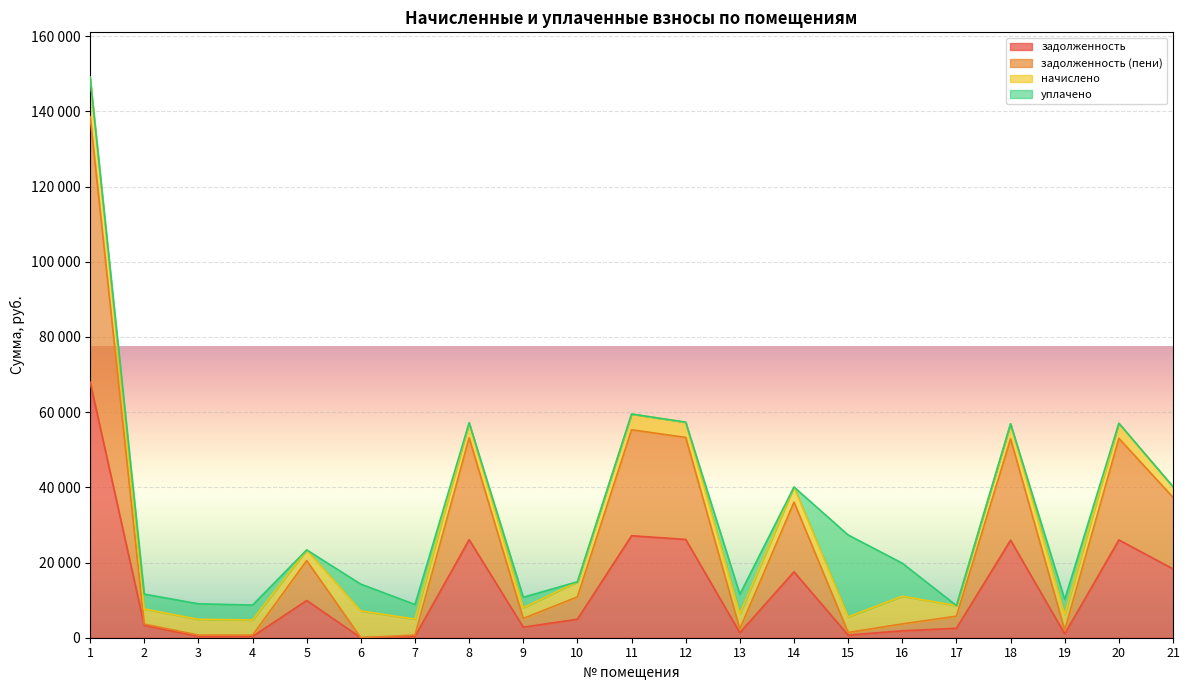

What value does the задолженность series have at 14?

17533.8